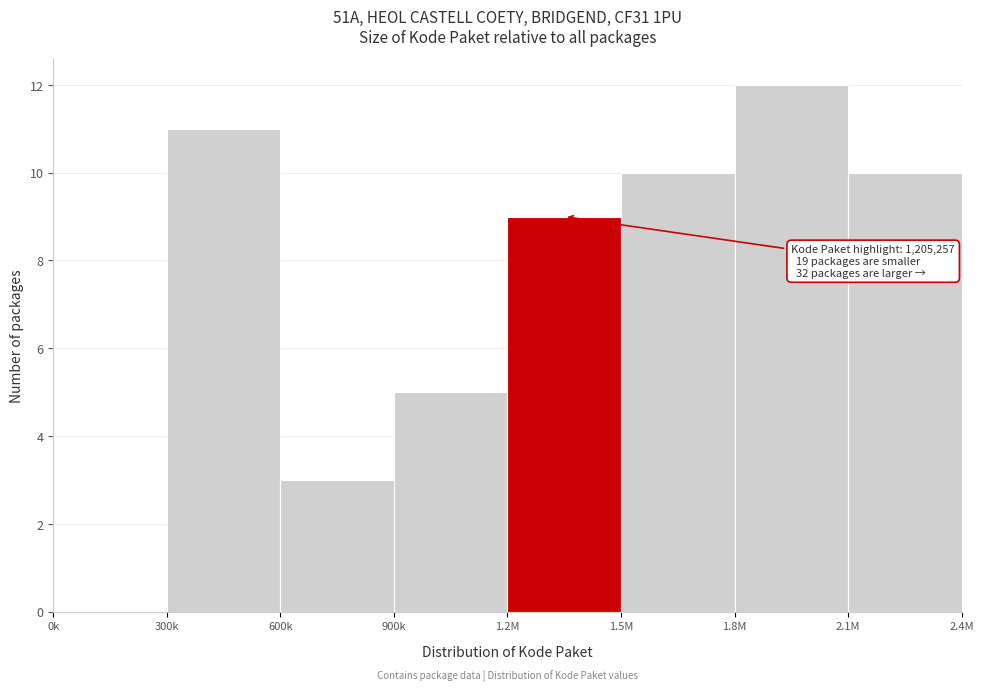

Reading left to right, list all the values displayed in this chart.

0k=0	300k=11	600k=3	900k=5	1.2M=9	1.5M=10	1.8M=12	2.1M=10